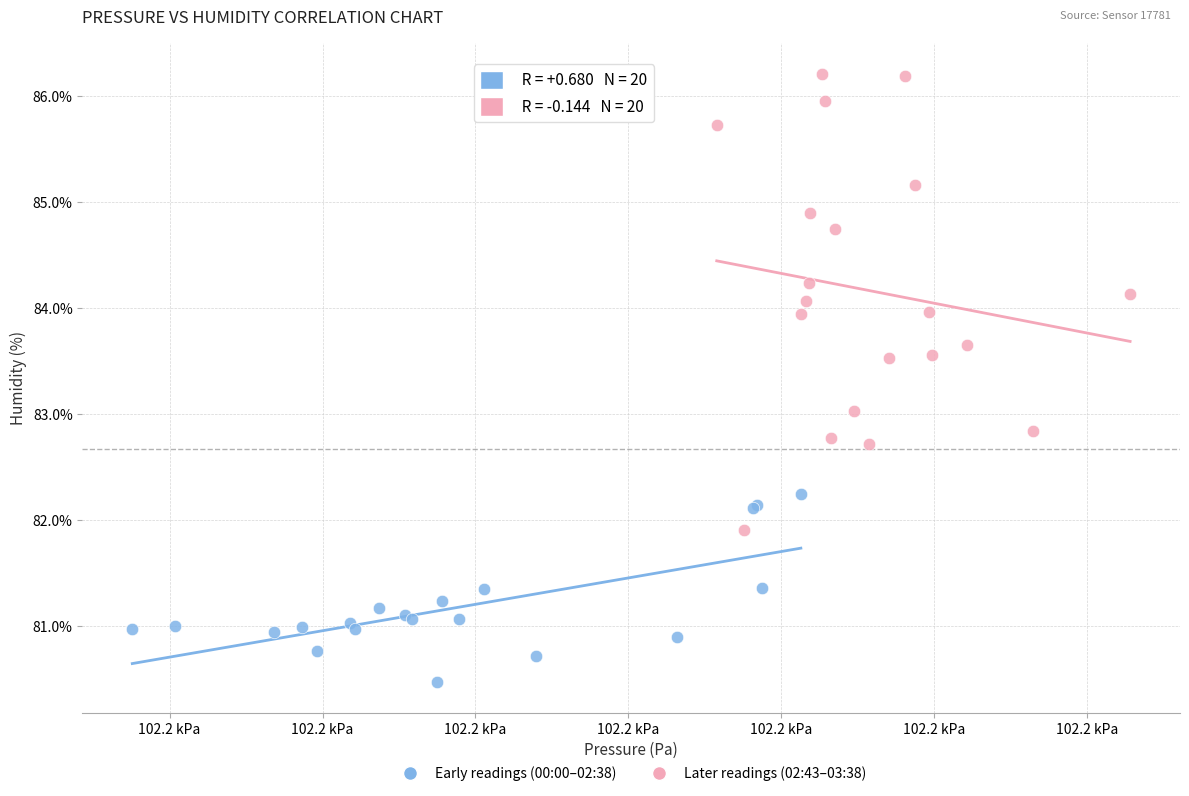

Which series contains the lowest Y value?

Early readings (00:00–02:38)